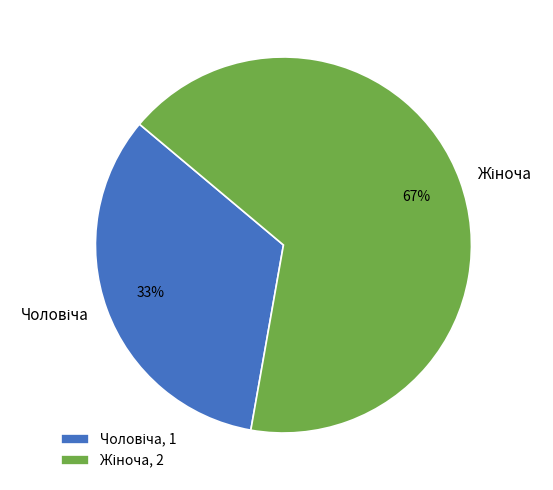

To the nearest percent, what is the average slice percentage?

50%